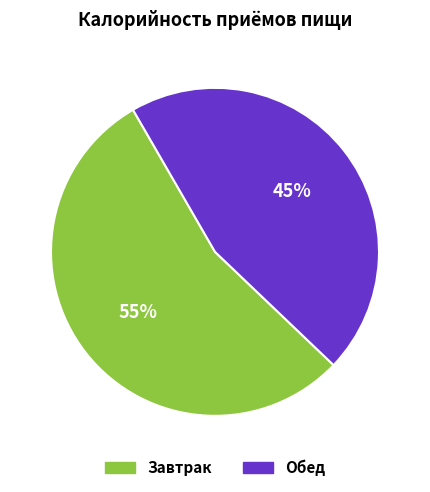

To the nearest percent, what percentage of the pie is Обед?

45%